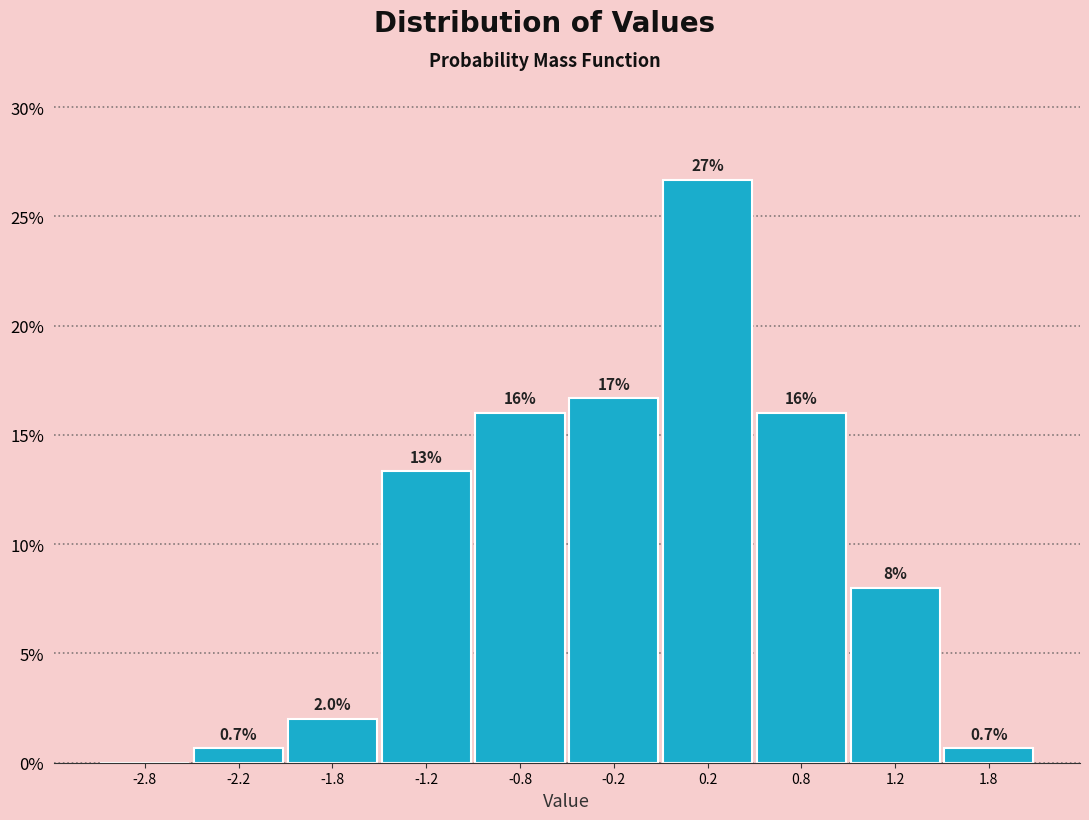

Which range on the x-axis has the tallest bar?

0.0 to 0.5